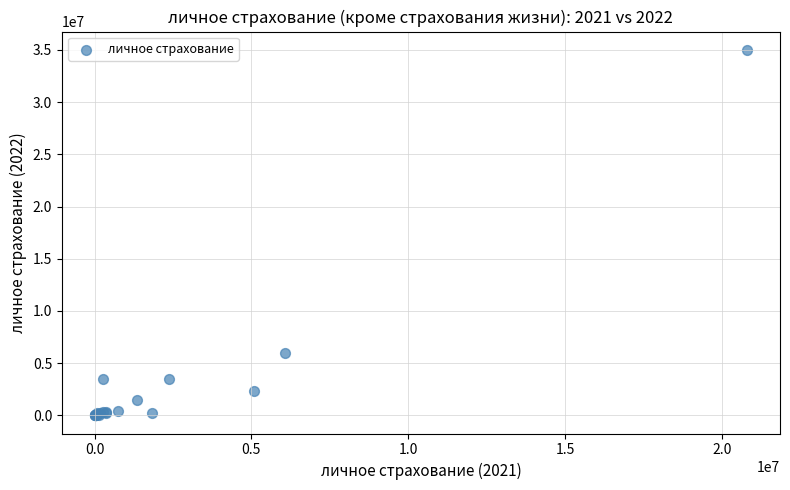

What Y value in the scatter plot is closest to 17506713?

5947957